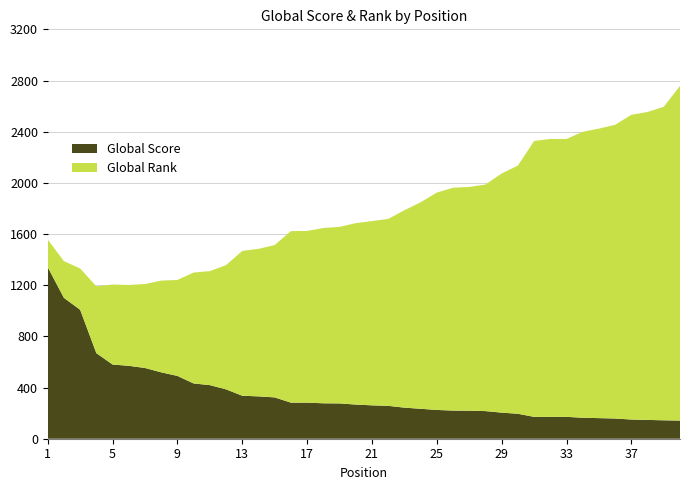

Reading right to left, what are all the values shown in this chart?

Global Score: 40=142	39=144	38=147	37=150	36=158	35=161	34=164	33=171	32=171	31=171	30=195	29=204	28=216	27=219	26=220	25=225	24=234	23=243	22=257	21=261	20=267	19=276	18=277	17=282	16=282	15=323	14=331	13=336	12=386	11=419	10=432	9=491	8=519	7=553	6=570	5=580	4=669	3=1008	2=1101	1=1341
Global Rank: 40=2616	39=2451	38=2407	37=2382	36=2296	35=2263	34=2235	33=2172	32=2172	31=2156	30=1940	29=1869	28=1771	27=1749	26=1742	25=1699	24=1614	23=1543	22=1461	21=1440	20=1418	19=1380	18=1370	17=1342	16=1341	15=1191	14=1153	13=1132	12=971	11=891	10=867	9=750	8=717	7=656	6=632	5=625	4=522	3=323	2=287	1=216